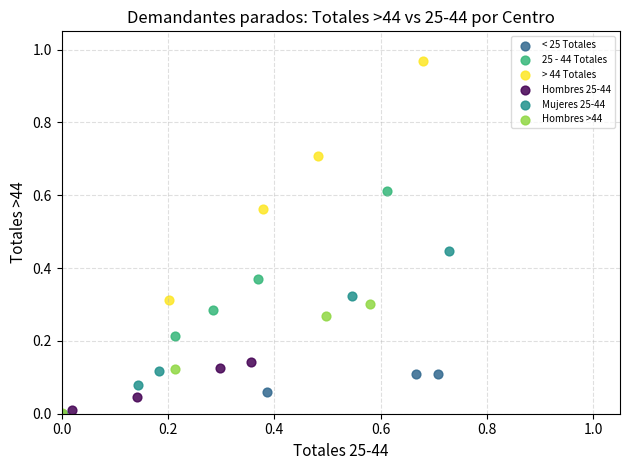

Which series reaches the maximum Y coordinate?

> 44 Totales